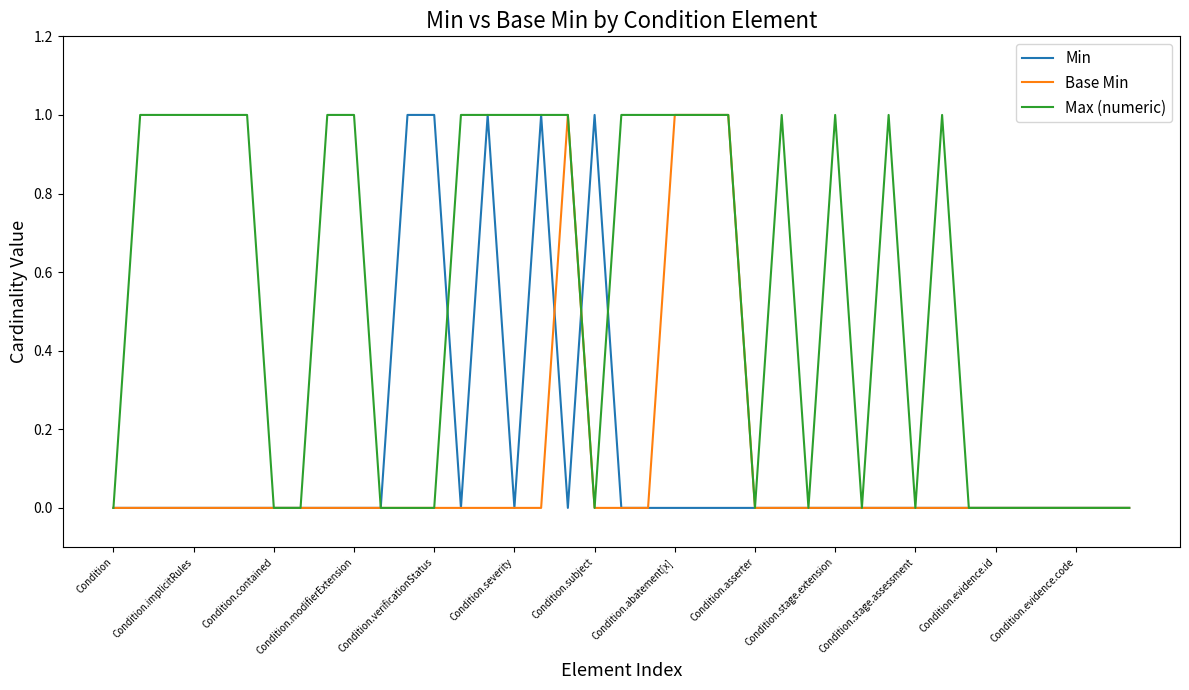

Which series has the largest total across all categories?

Max (numeric)